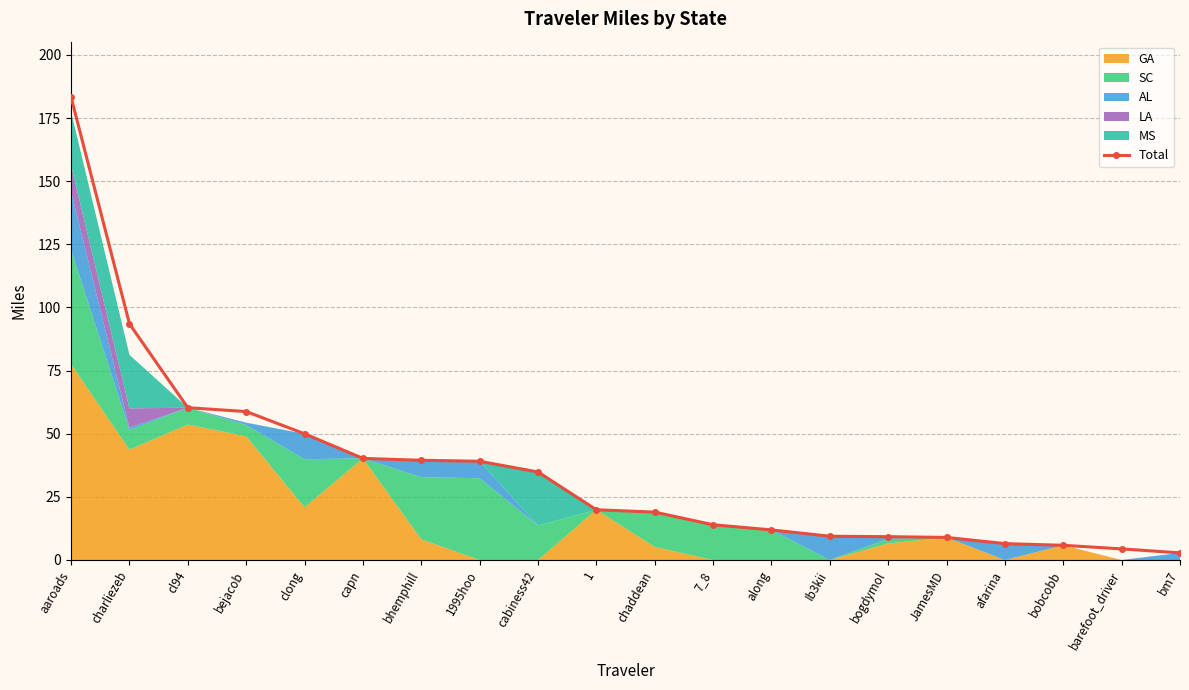

Rank the categories by value from highest to lowest.

aaroads, charliezeb, cl94, bejacob, clong, capn, bhemphill, 1995hoo, cabiness42, 1, chaddean, 7_8, along, Ib3kii, bogdymol, JamesMD, afarina, bobcobb, barefoot_driver, bm7